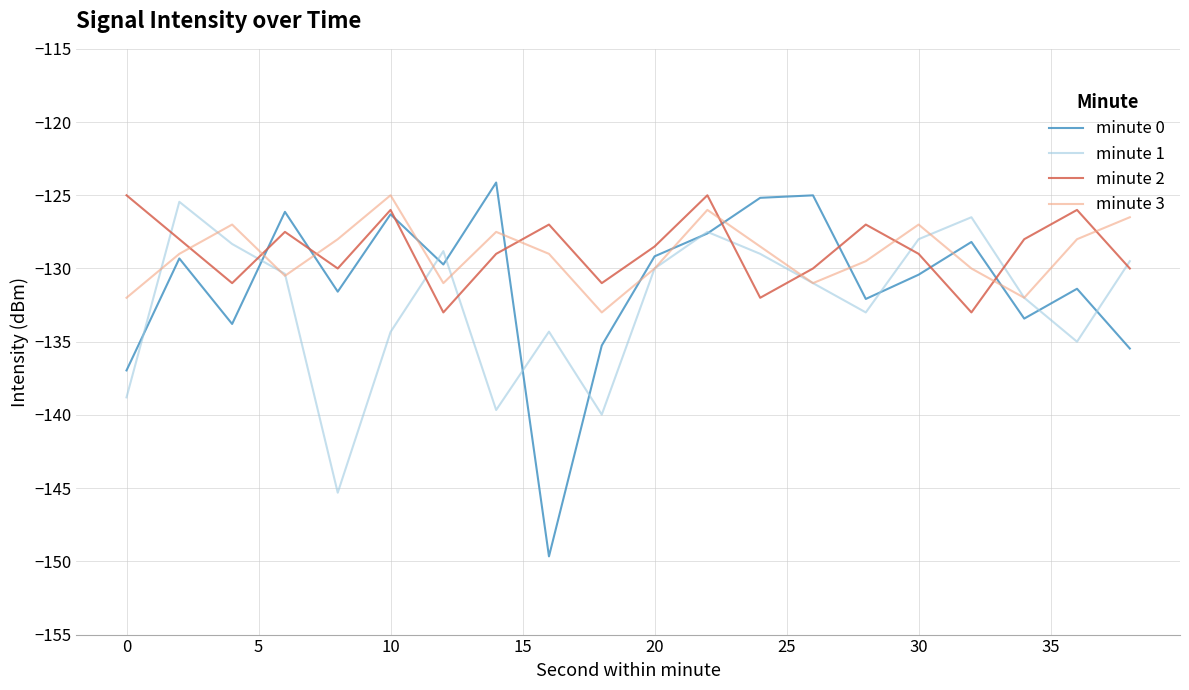

How many intersections are there between minute 2 and minute 3?

9